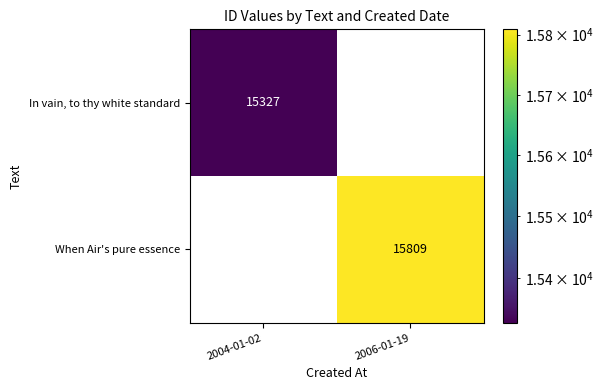

Is it true that When Air's pure essence equals 15809 at 2006-01-19?

True